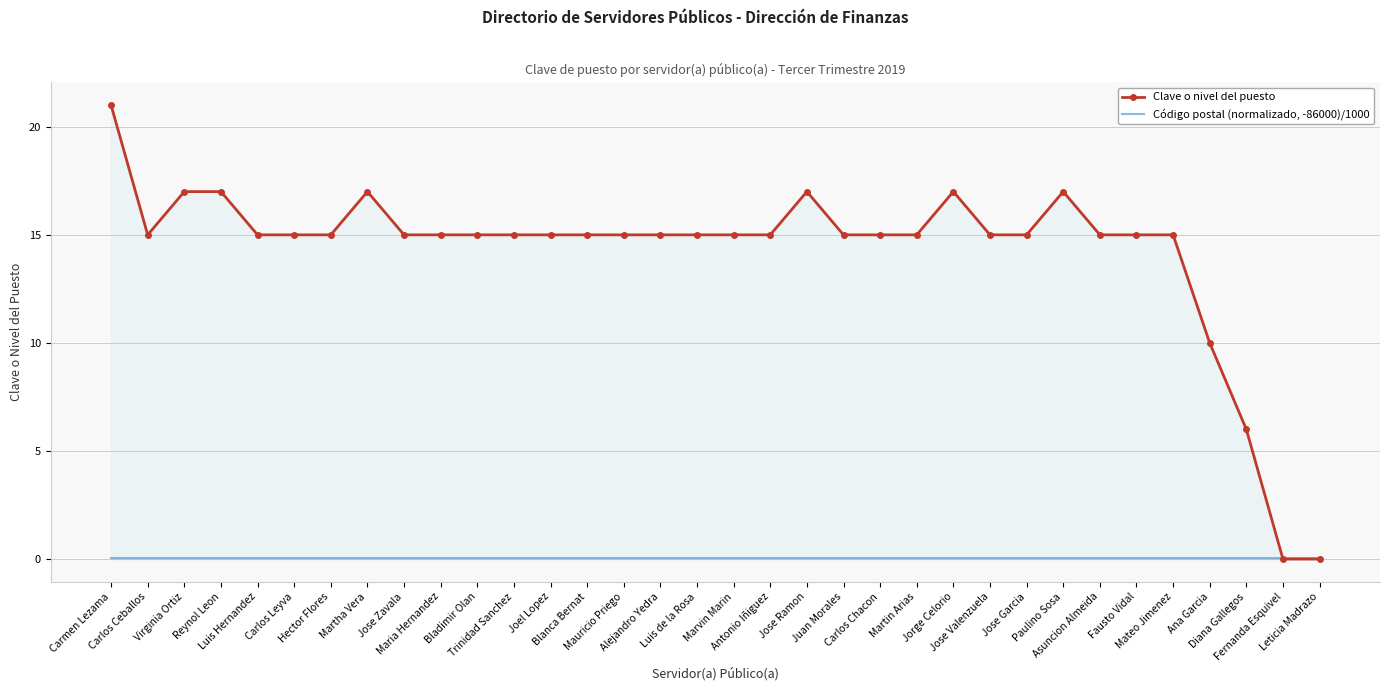

Which has a higher value, Carlos Chacon or Martha Vera?

Martha Vera